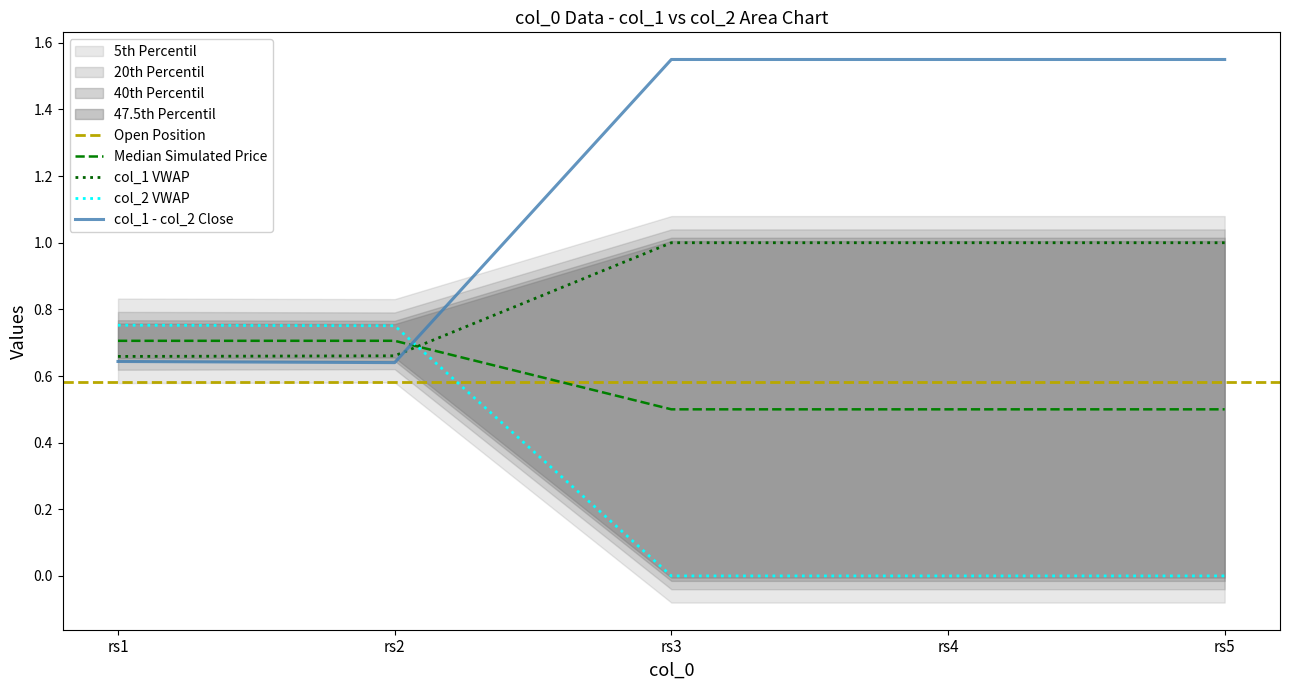

What is the difference between the col_1 values at rs2 and rs5?

0.3